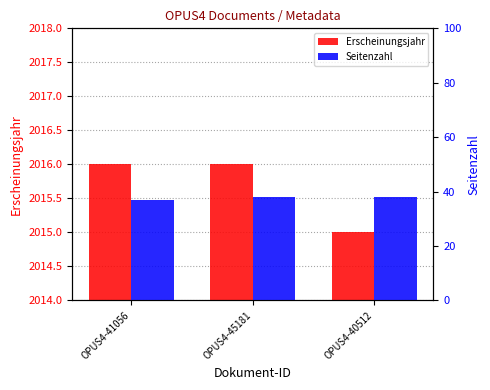

Which series has the largest total across all categories?

Erscheinungsjahr